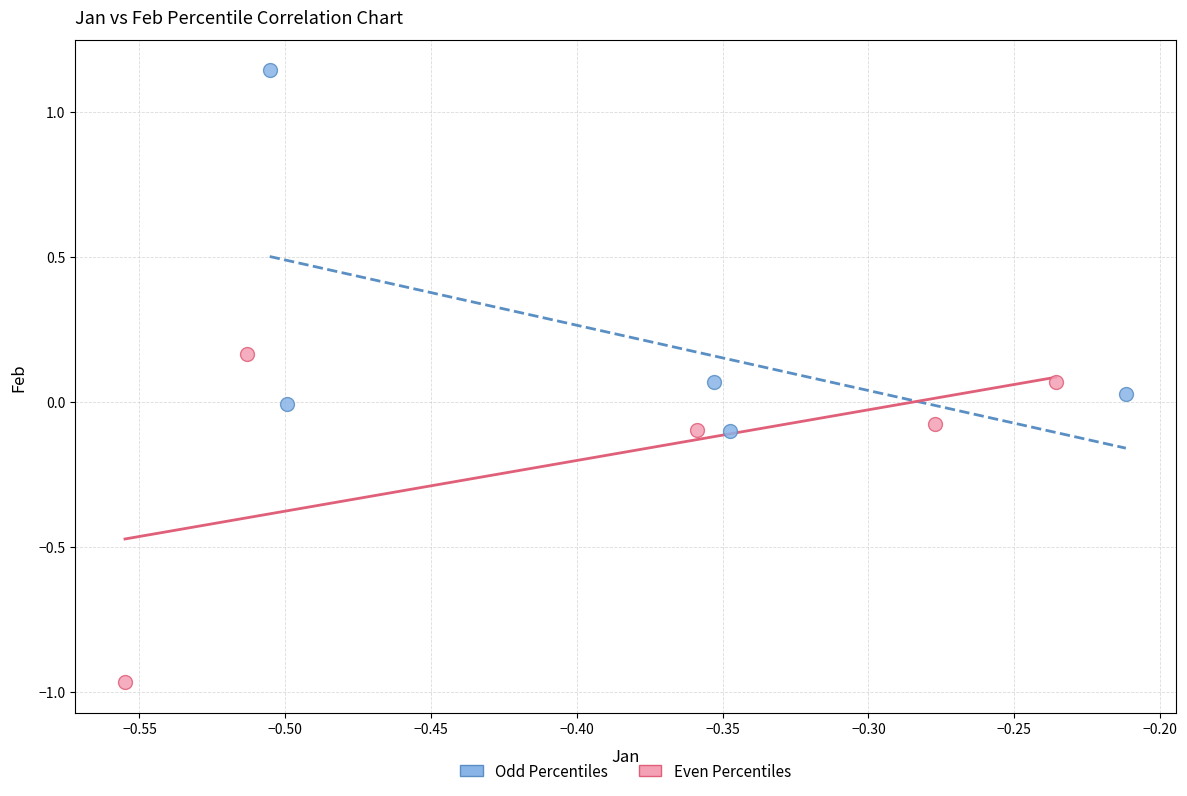

Which series contains the highest Y value?

Odd Percentiles